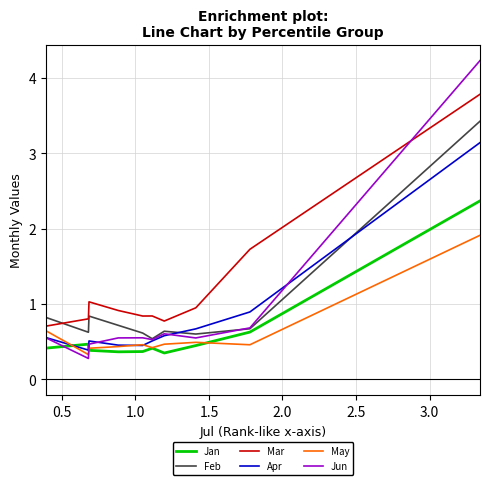

True or false: Feb has a value of 1.2 at 3.5.

False